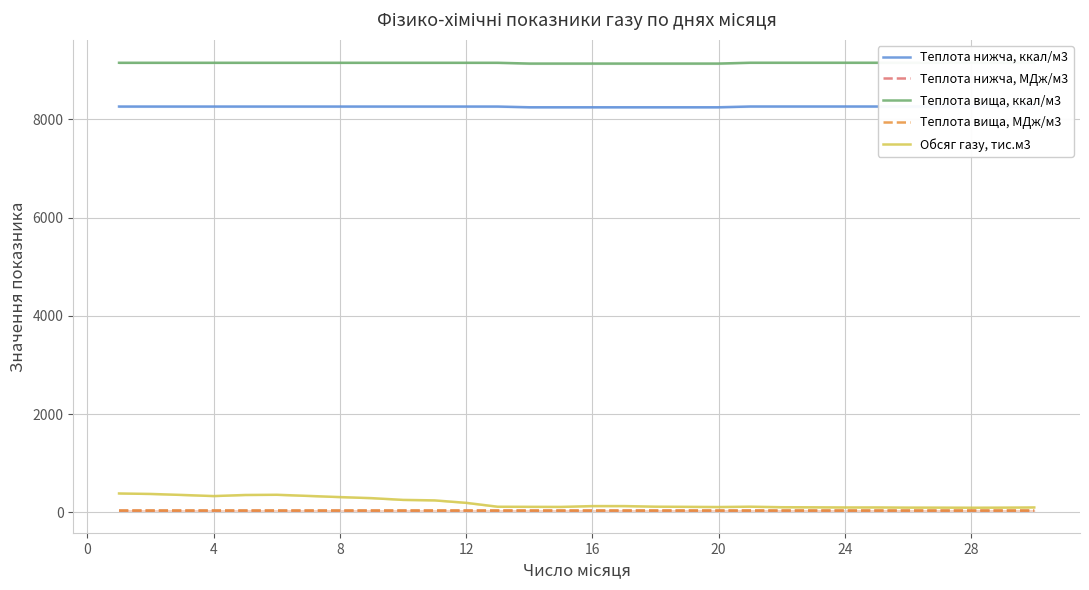

At how many categories does at least one series exceed 6921?

30